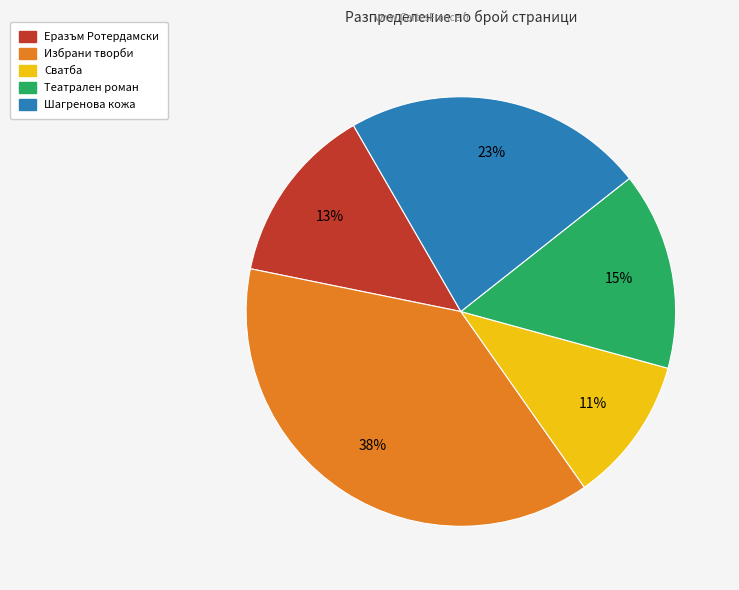

Rank the categories by value from lowest to highest.

Сватба, Еразъм Ротердамски, Театрален роман, Шагренова кожа, Избрани творби